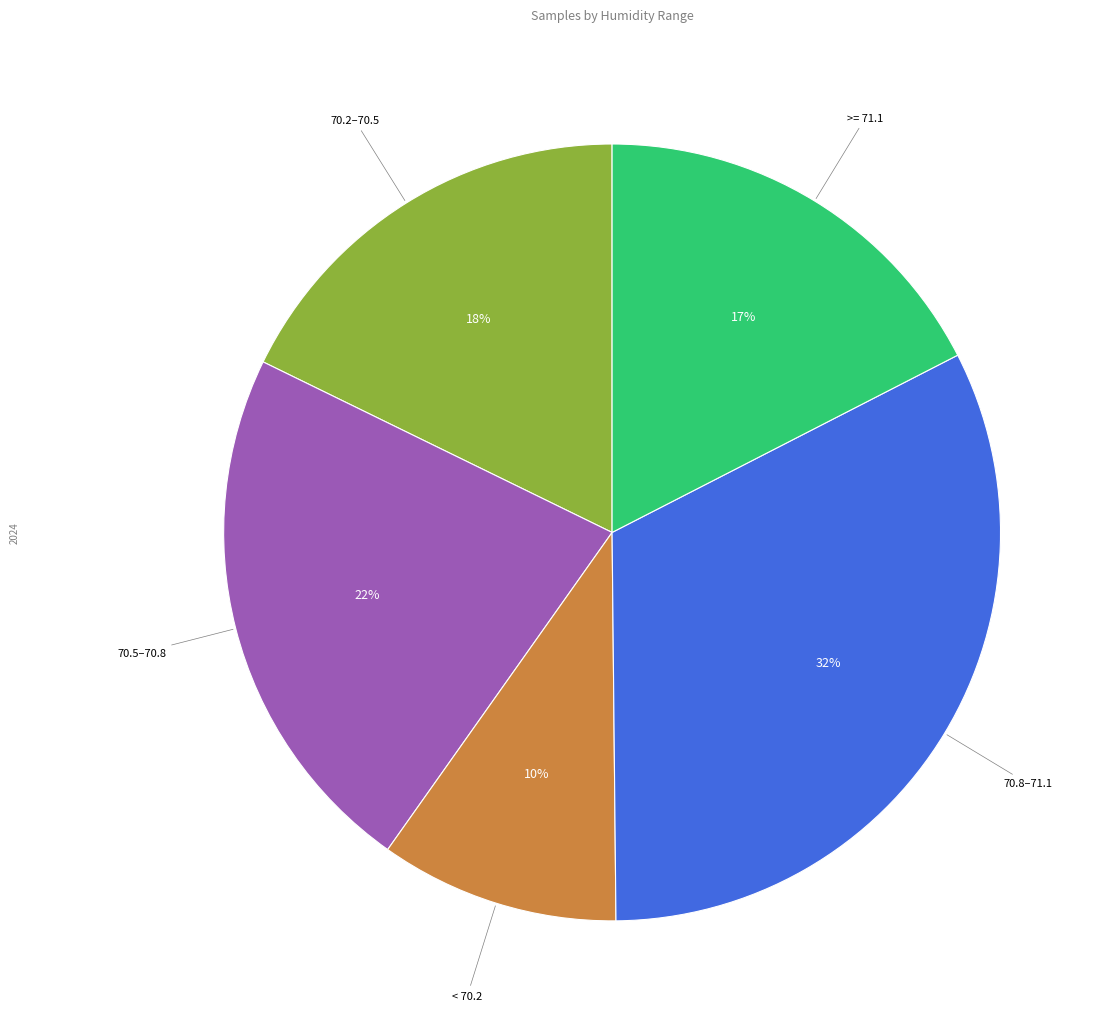

How many slices are in this pie chart?

5